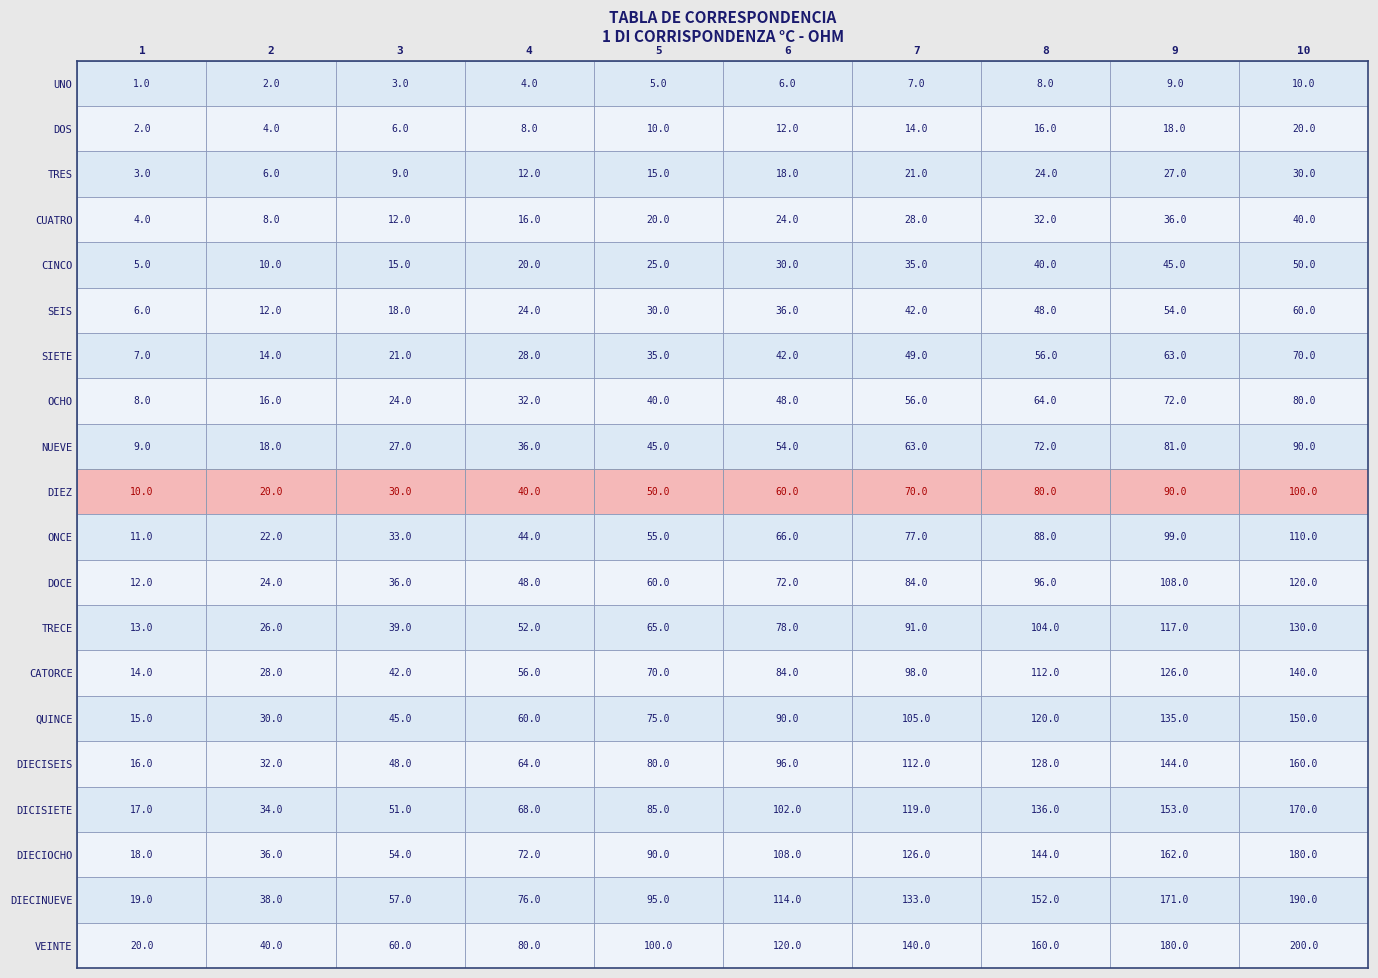

At how many categories does at least one series exceed 113?

5